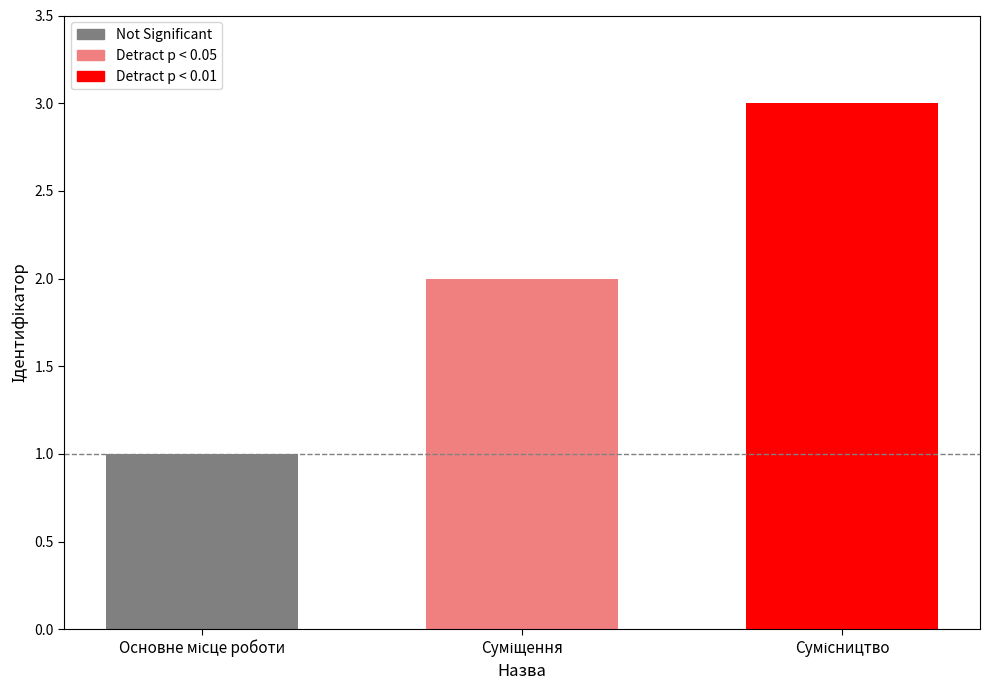

What is the greatest value displayed?

3